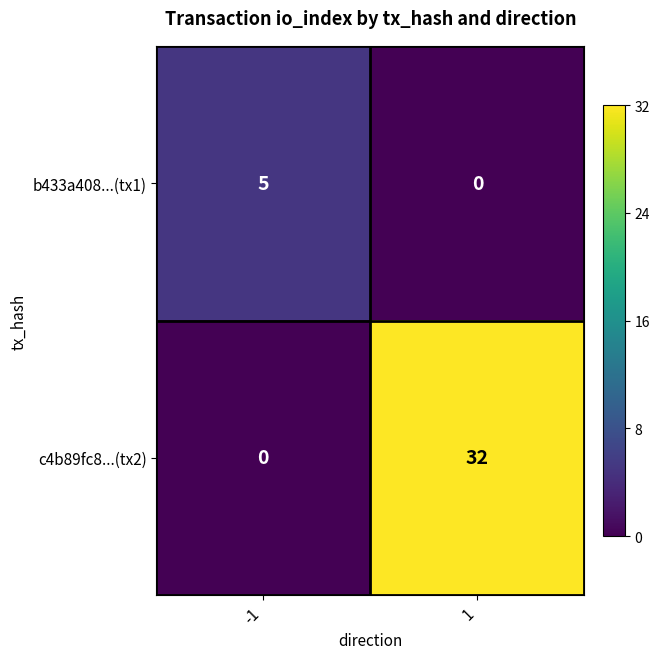

How many series are shown in this chart?

2